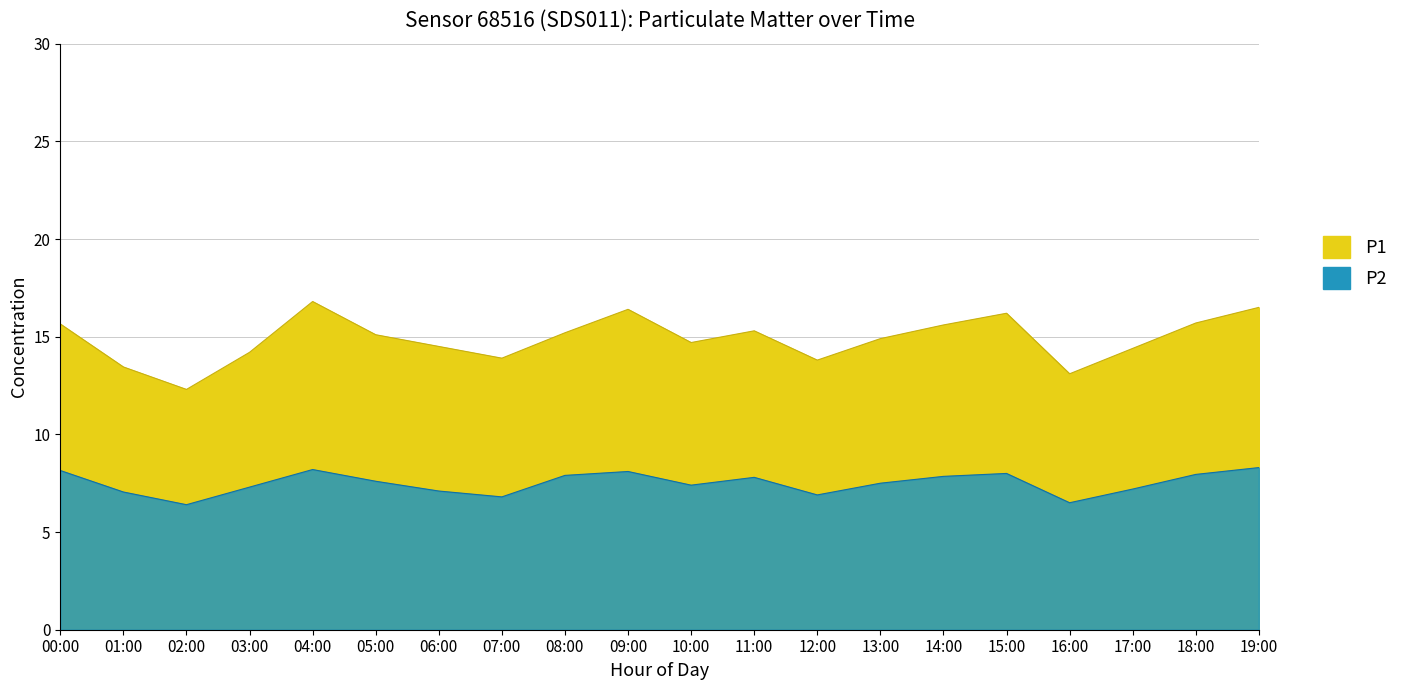

What is the average value of the P2 series?

7.5